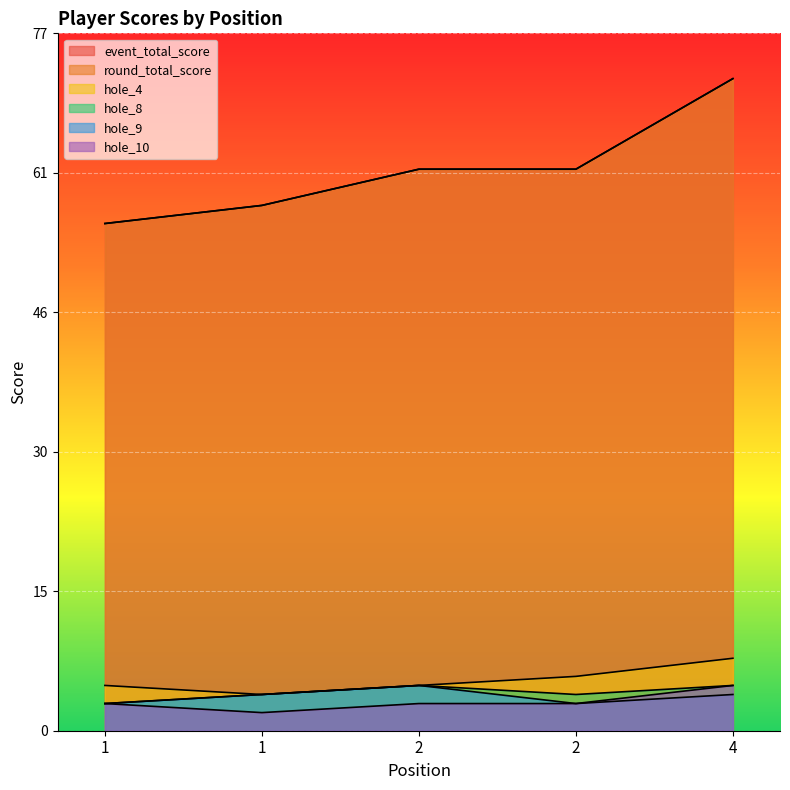

Reading right to left, list all the values displayed in this chart.

event_total_score: 4=72	2=62	2=62	1=58	1=56
round_total_score: 4=72	2=62	2=62	1=58	1=56
hole_4: 4=8	2=6	2=5	1=4	1=5
hole_8: 4=5	2=4	2=5	1=4	1=3
hole_9: 4=4	2=3	2=5	1=4	1=3
hole_10: 4=5	2=3	2=3	1=2	1=3